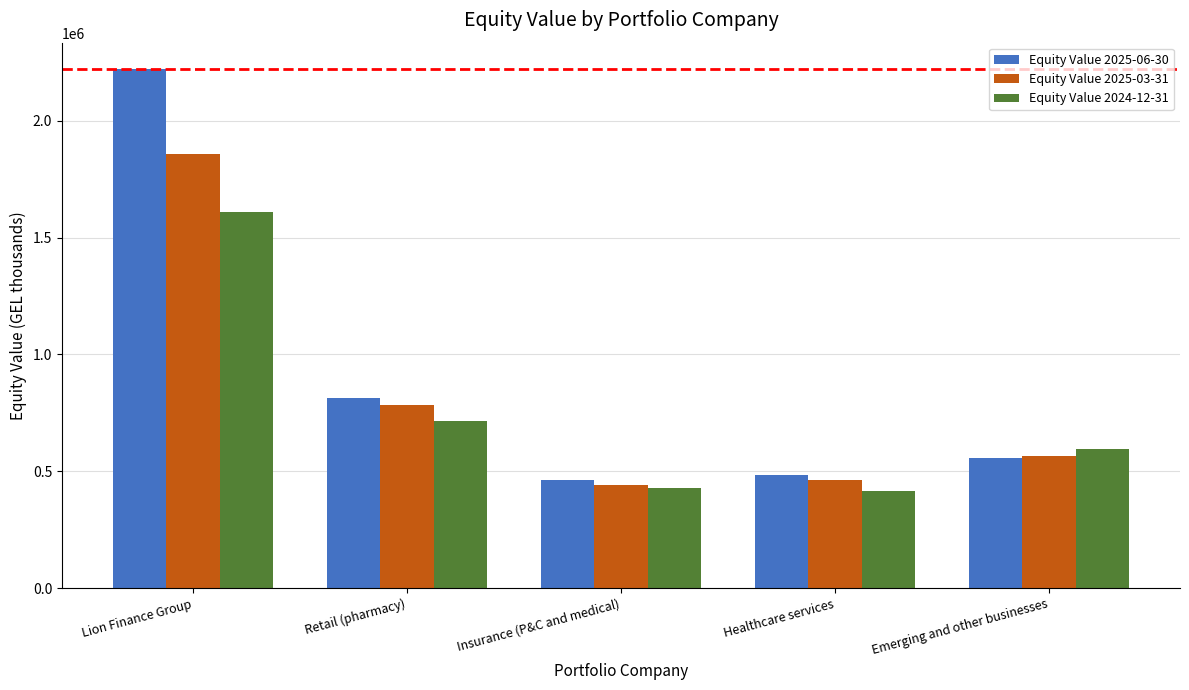

At which label does Equity Value 2025-06-30 first exceed 556293?

Lion Finance Group